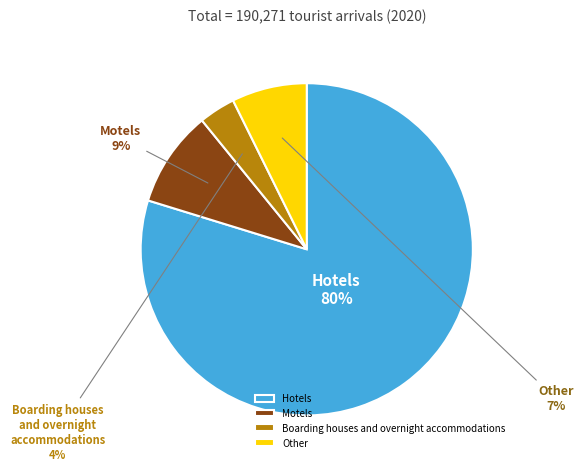

To the nearest percent, what is the average slice percentage?

25%